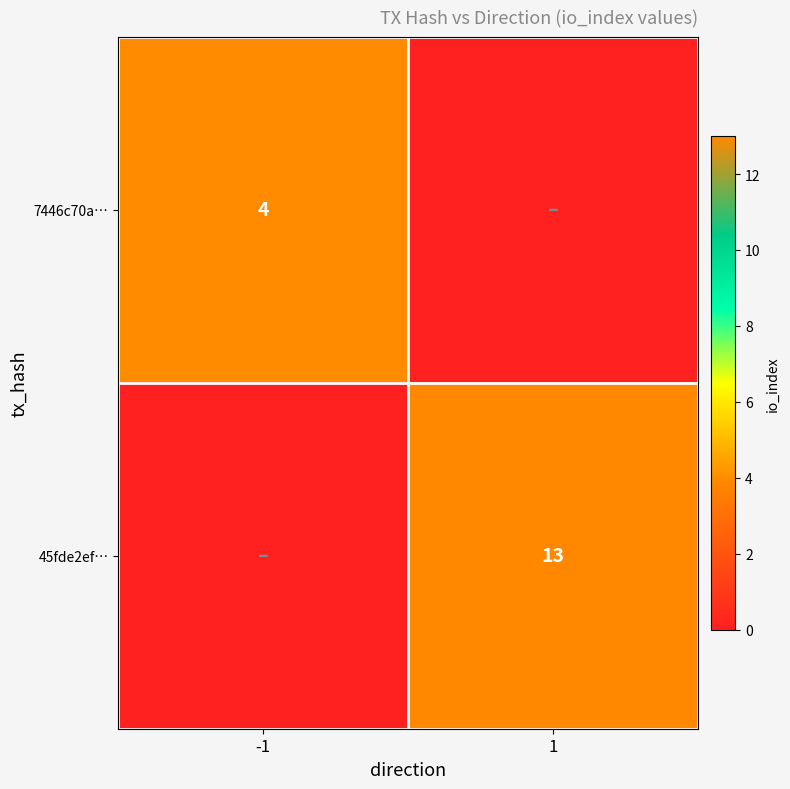

How many distinct data groups are displayed?

2